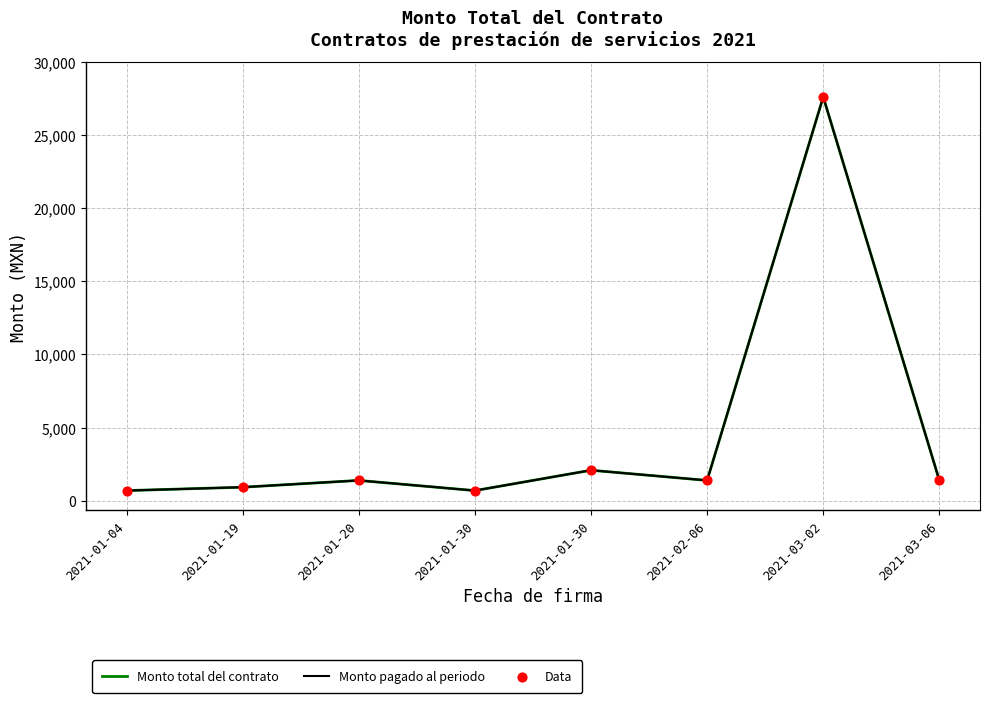

At which category is the sum across all series the highest?

2021-03-02